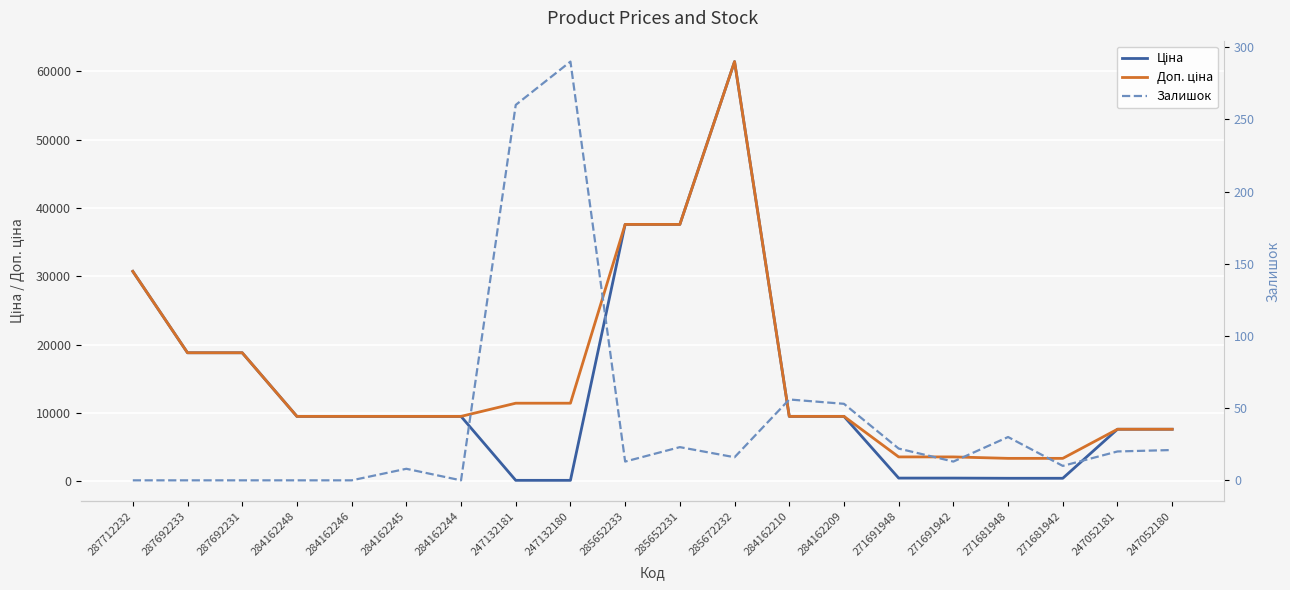

Which series has the largest total across all categories?

Доп. ціна